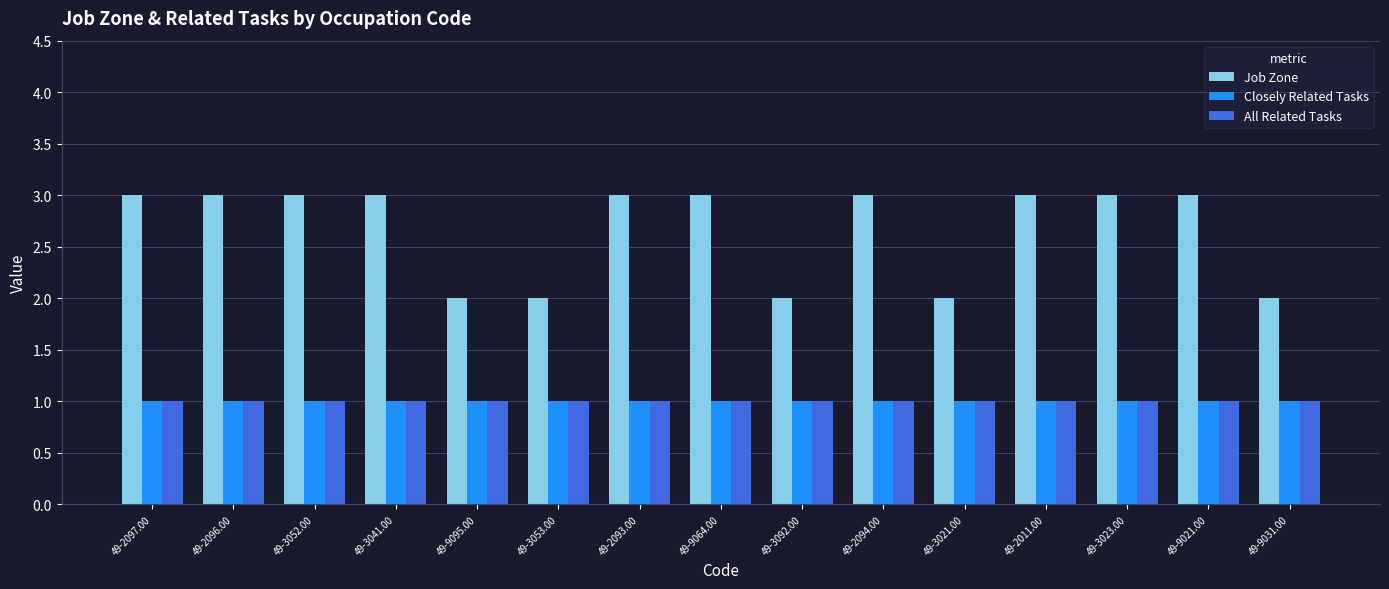

Is the value of Job Zone at 49-3092.00 greater than the value of All Related Tasks at 49-2094.00?

Yes